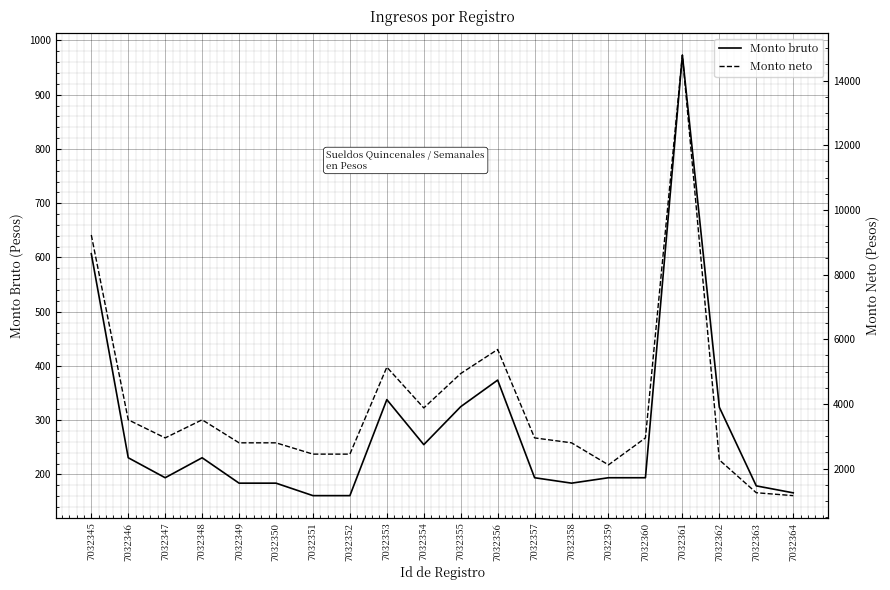

What is the difference between the maximum and minimum values in the Monto bruto series?

812.0